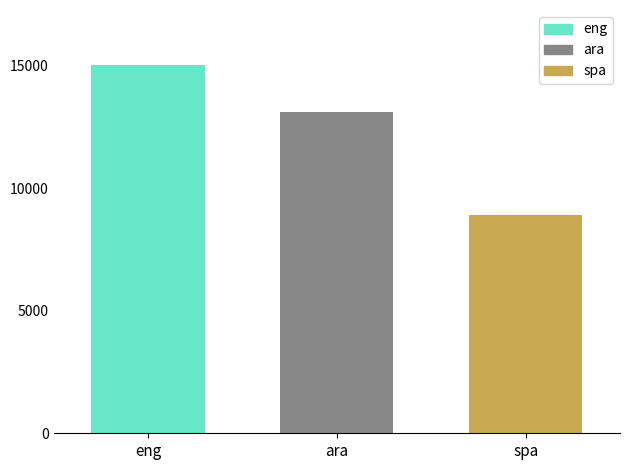

Which series has the largest range (max minus min)?

eng